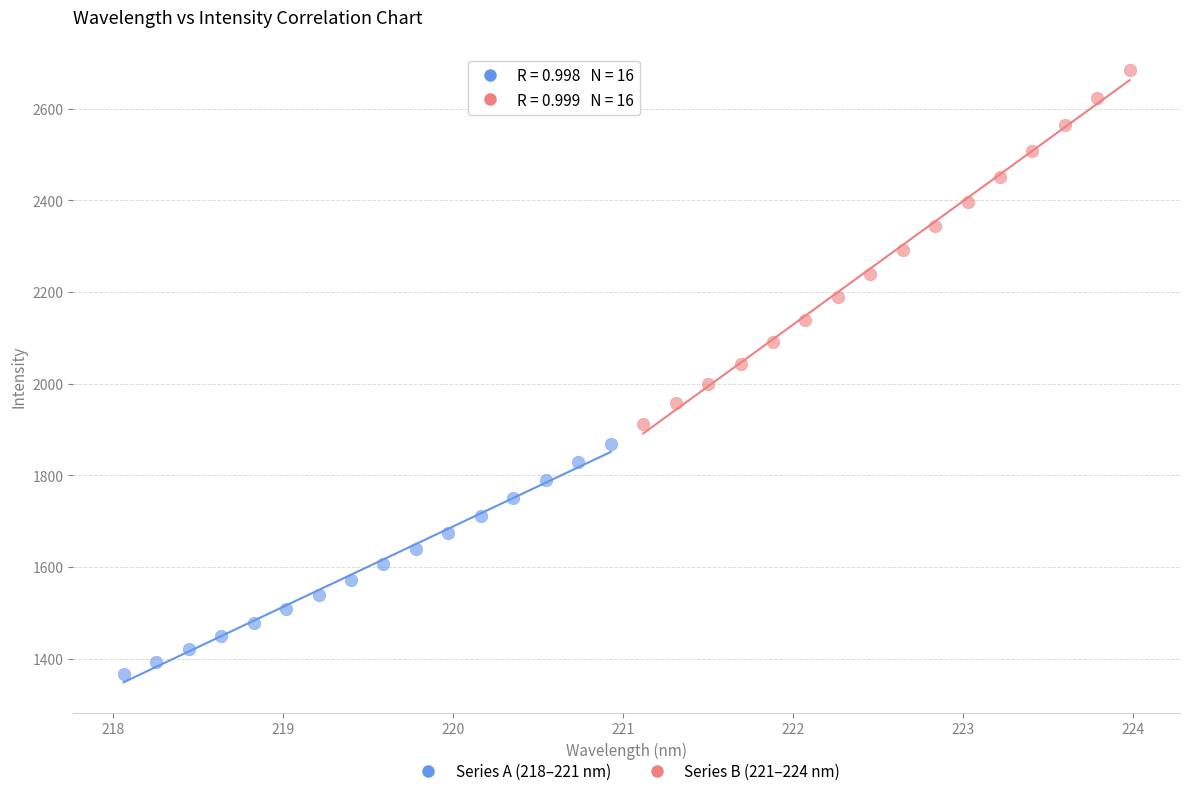

What are all the series names shown in the legend?

Series A (218–221 nm), Series B (221–224 nm)